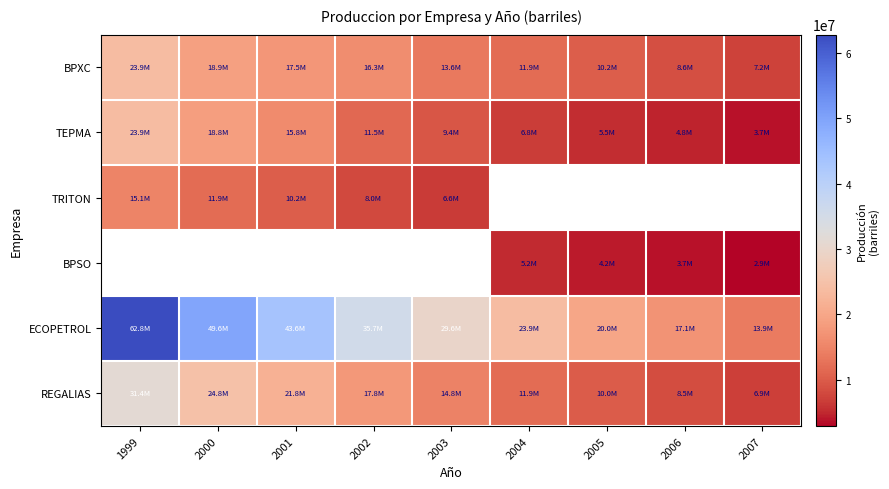

Which has a higher value, 2004 or 2003?

2003